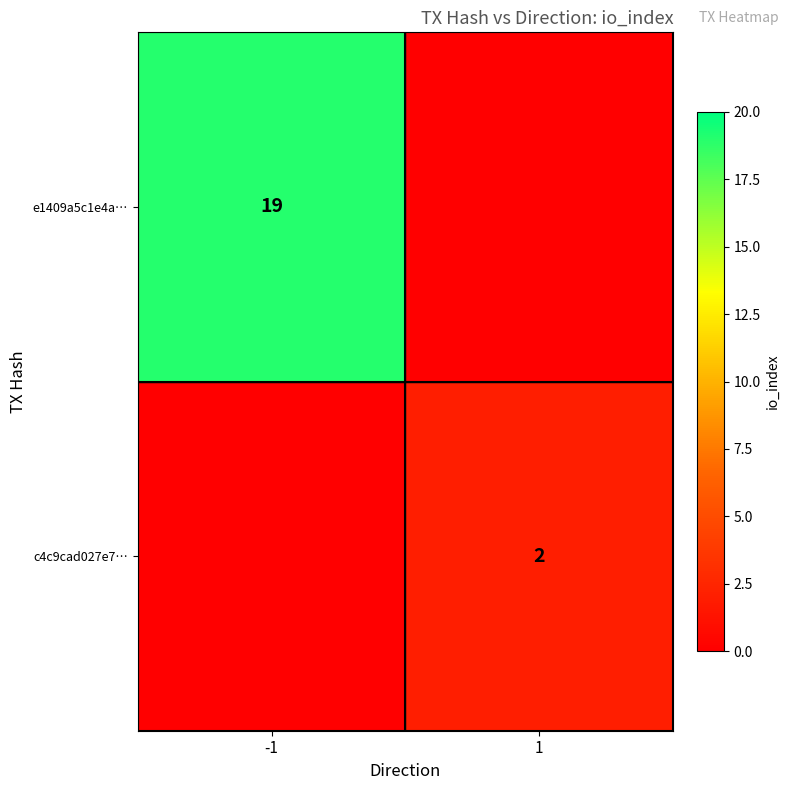

Is the value of c4c9cad027e7… at 1 greater than the value of e1409a5c1e4a… at -1?

No